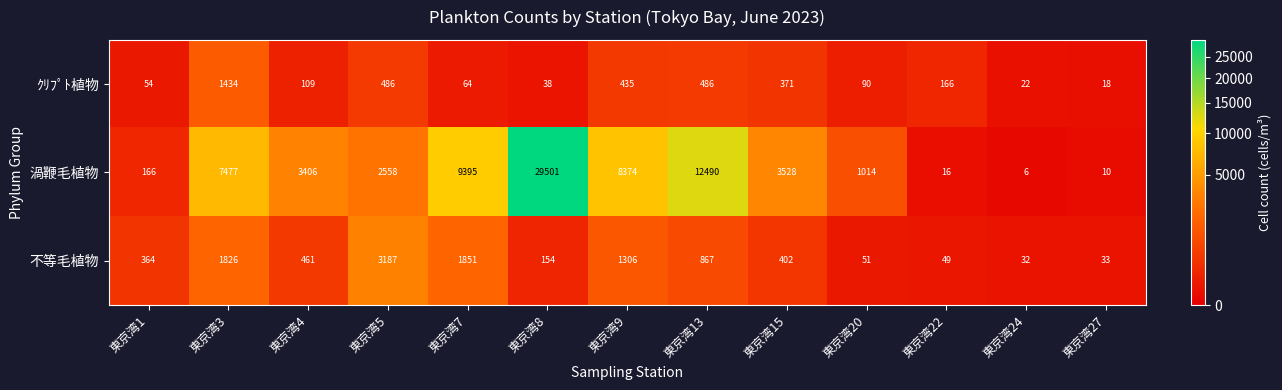

What is the sum of the 不等毛植物 values at 東京湾8 and 東京湾4?

615